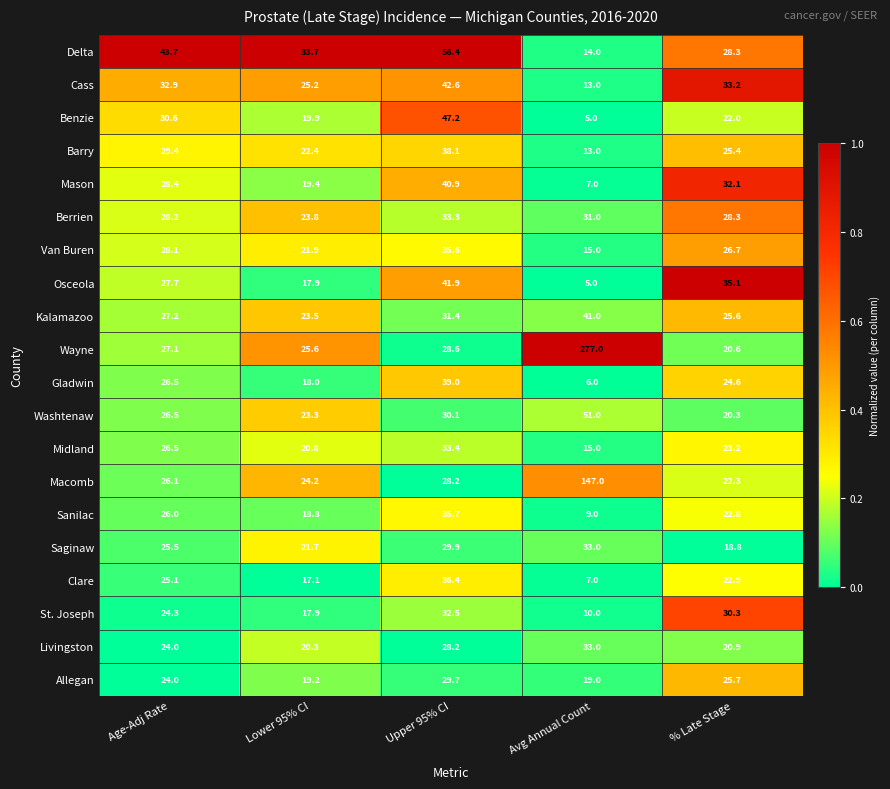

What is the total value across all series at Avg Annual Count?

751.0